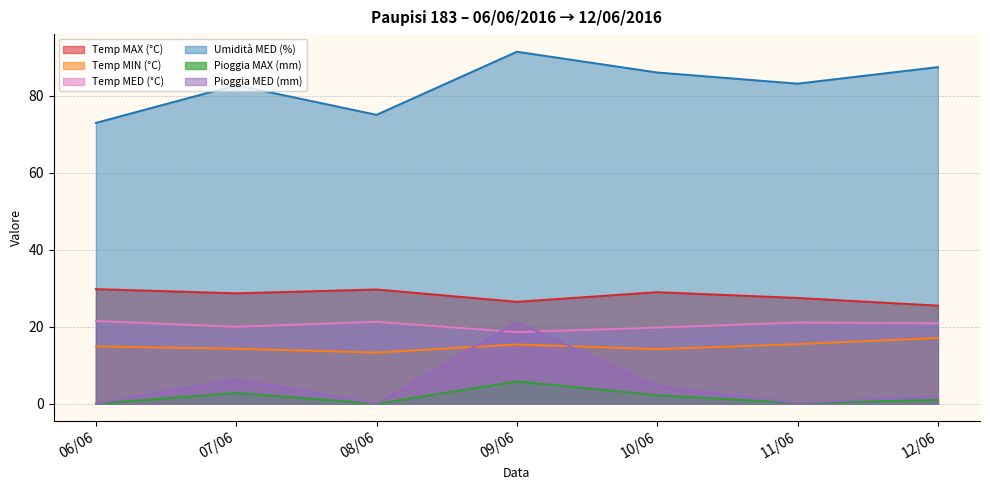

True or false: Temp MIN (°C) and Temp MAX (°C) intersect in this chart.

False